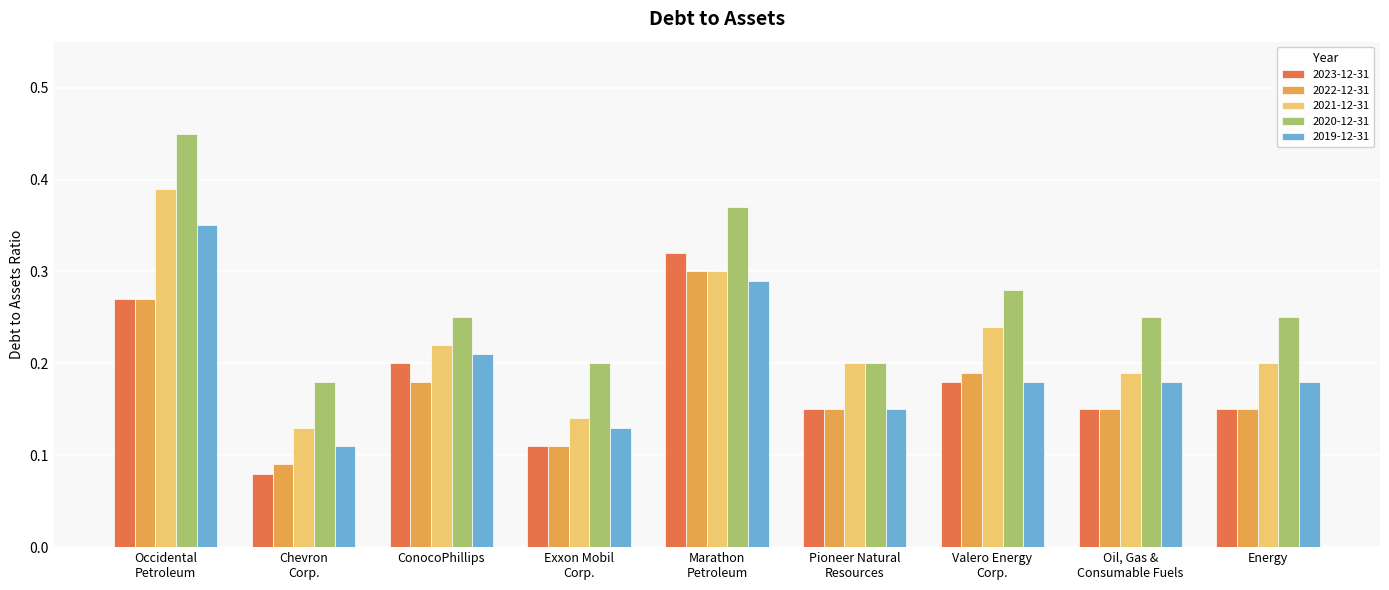

What is the label of the 4th bar from the left?

Exxon Mobil
Corp.